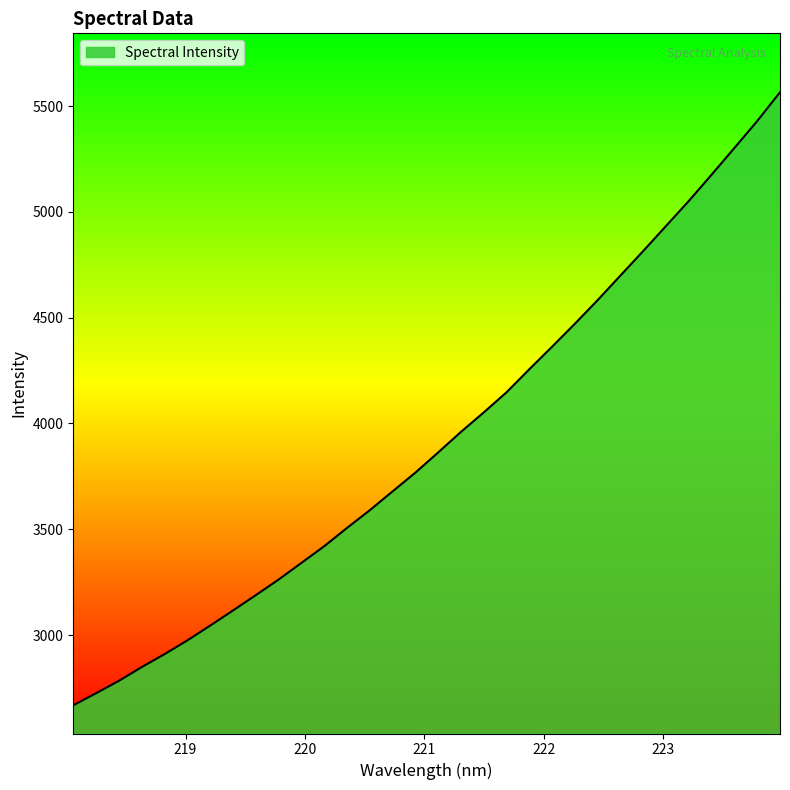

What is the greatest value displayed?

5565.1